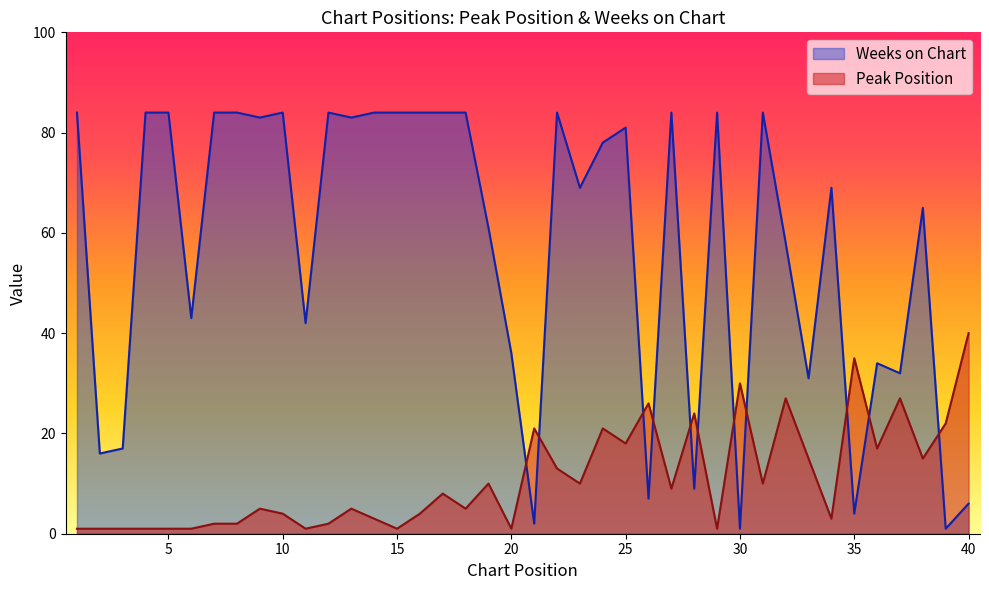

What is the lowest value of the Weeks on Chart series?

1